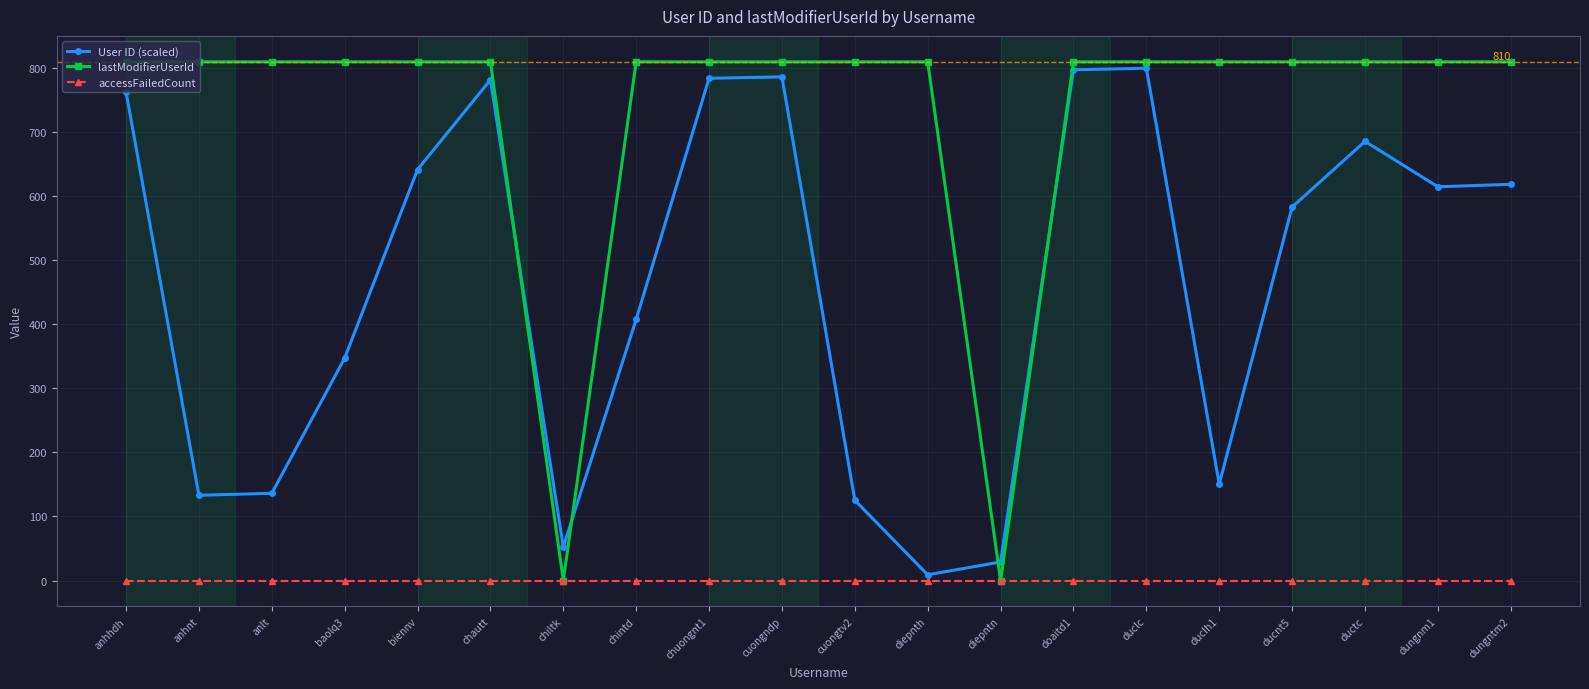

What is the spread (max minus min) of values at ducnt5?

810.0